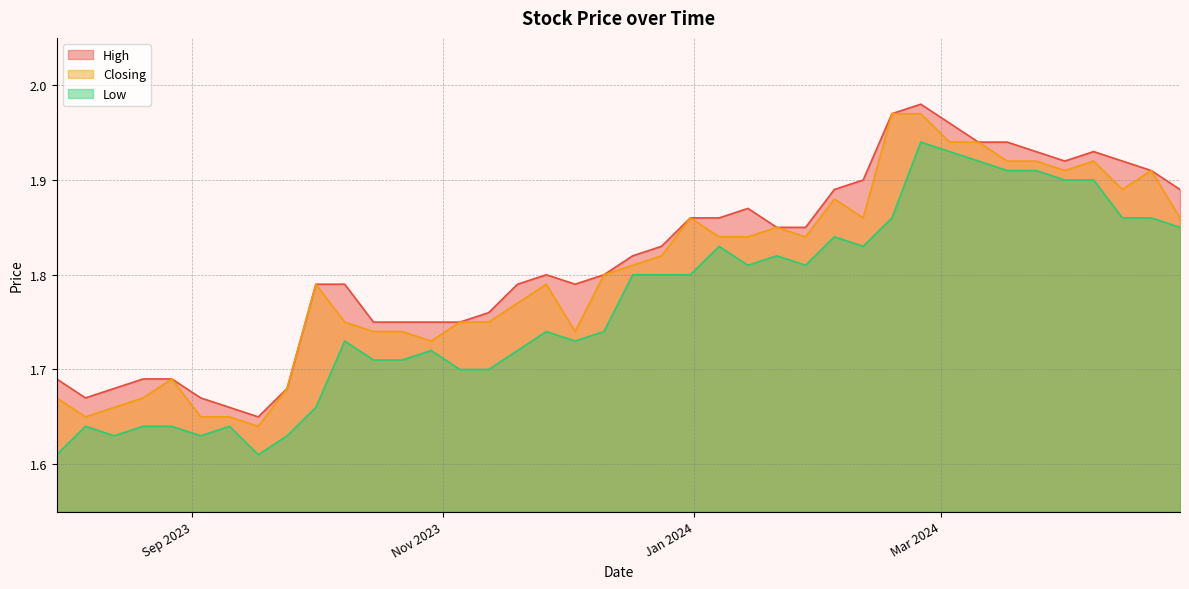

Is it true that High equals 2.7 at 03/12/2023?

False